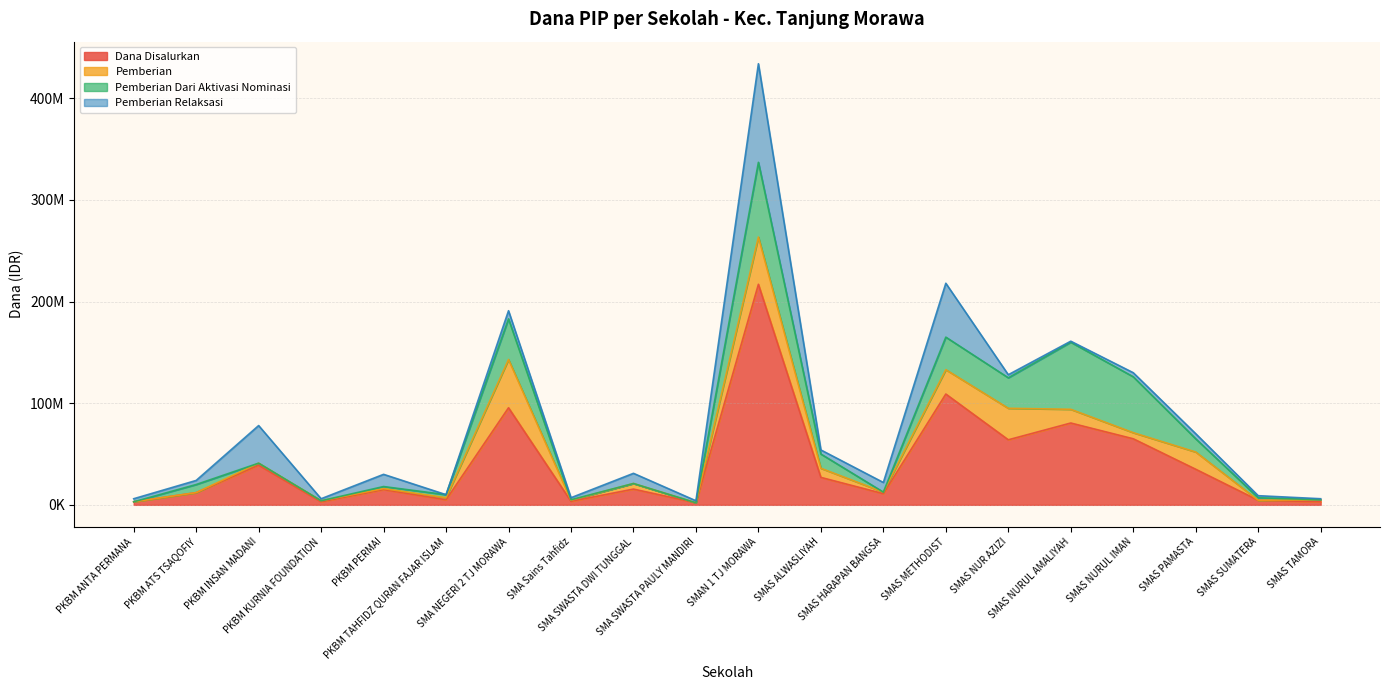

Is it true that Pemberian Dari Aktivasi Nominasi equals 40000000 at SMA NEGERI 2 TJ MORAWA?

True